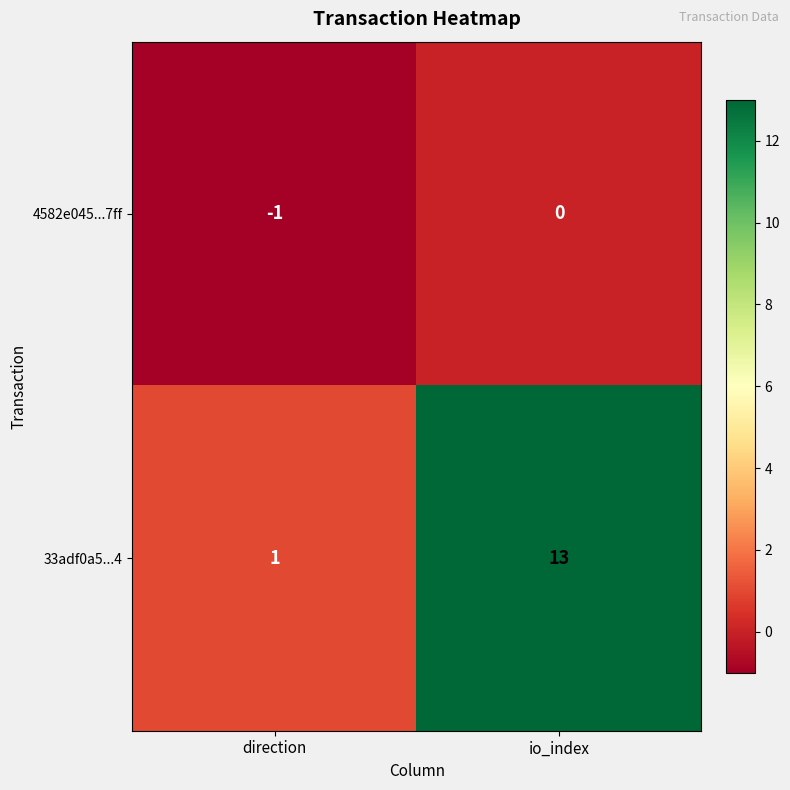

Reading left to right, what are all the values shown in this chart?

4582e045...7ff: -1	0
33adf0a5...4: 1	13